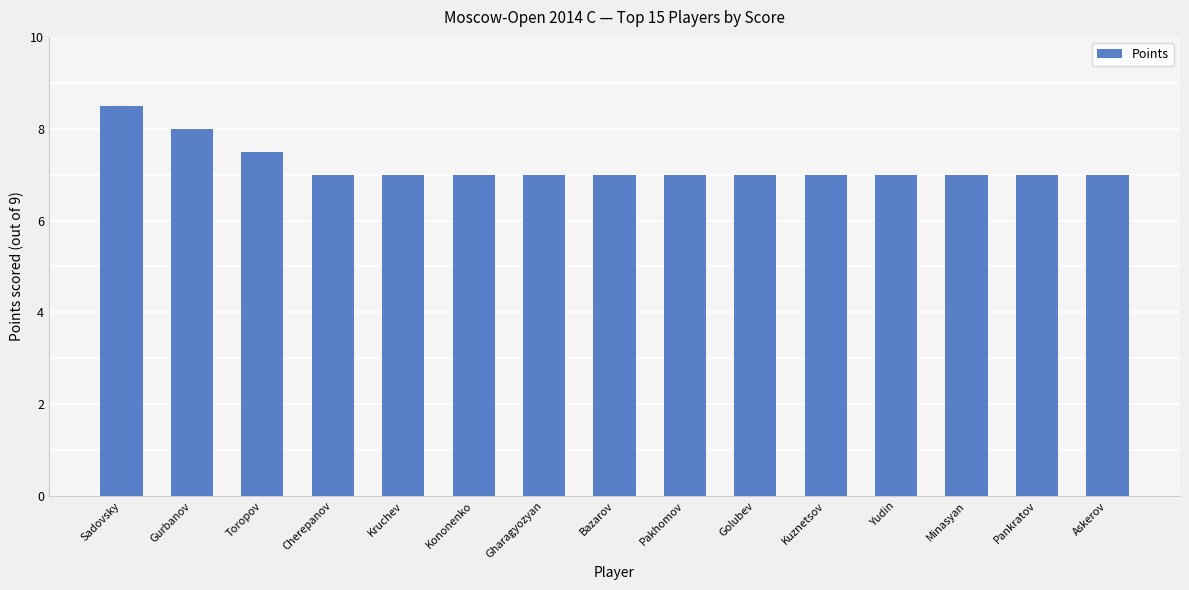

What is the change in value from Toropov to Kononenko?

-0.5